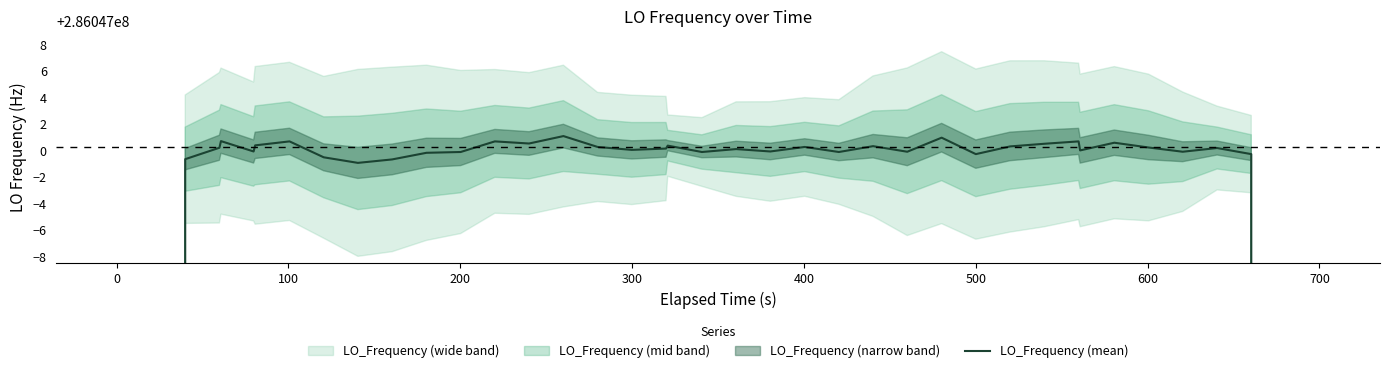

What is the value of the 27th point from the left?

286046999.9